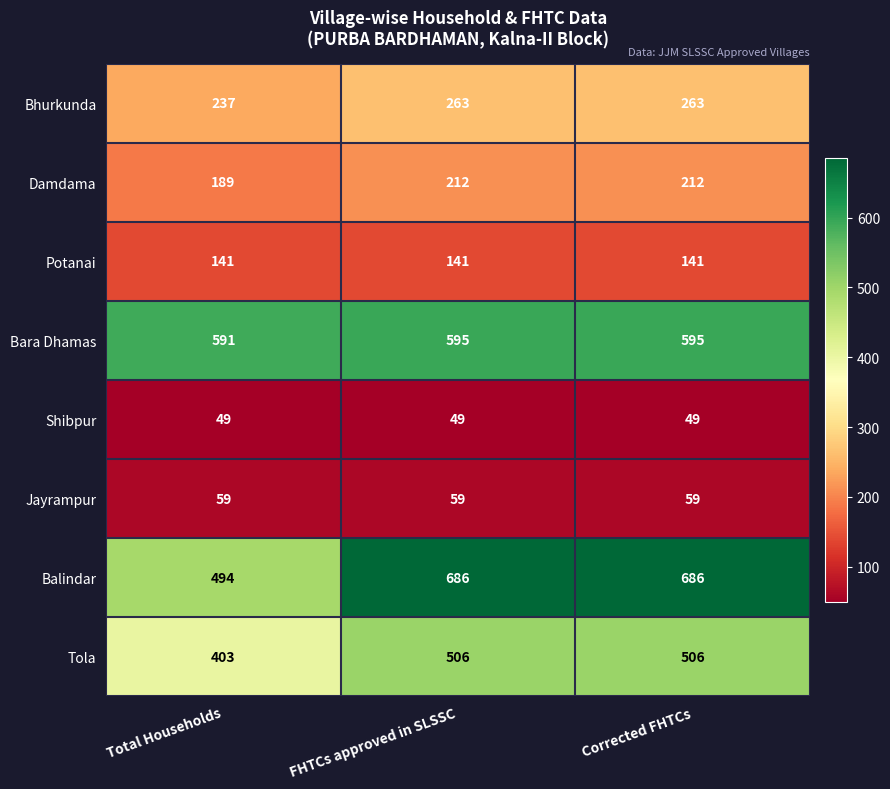

What is the difference between the maximum and minimum values in the Tola series?

103